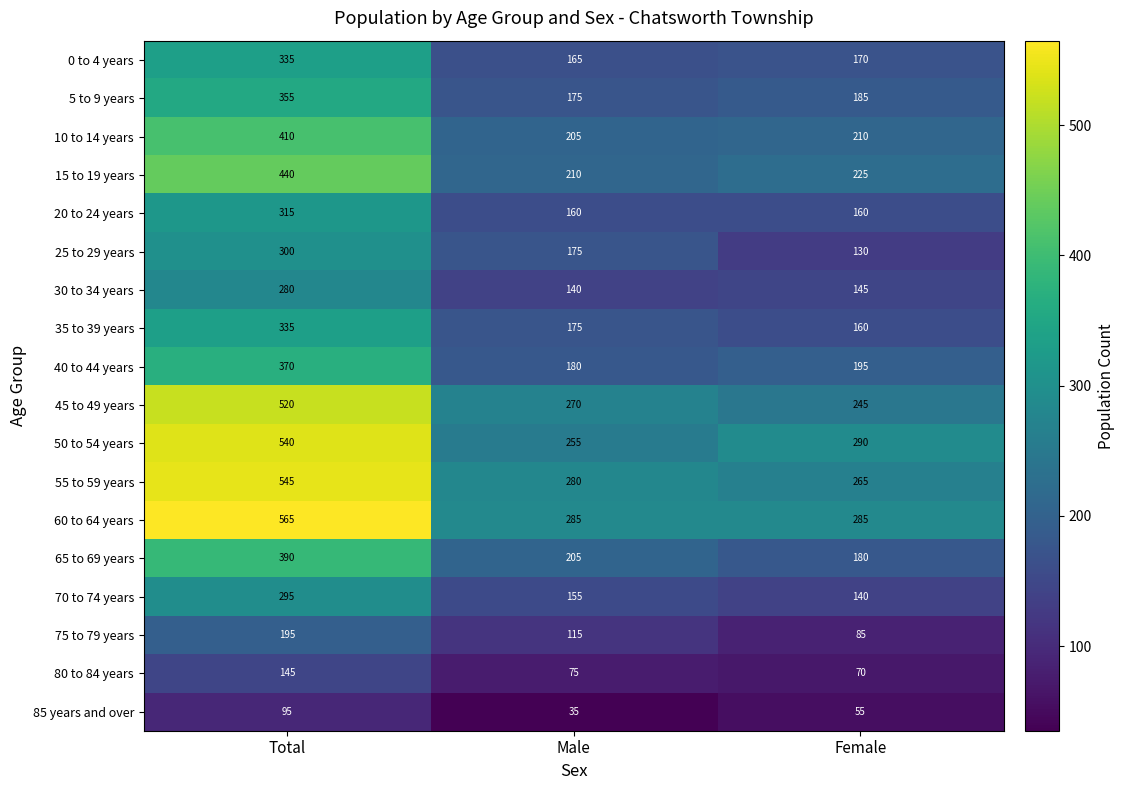

What is the minimum value shown in the chart?

35